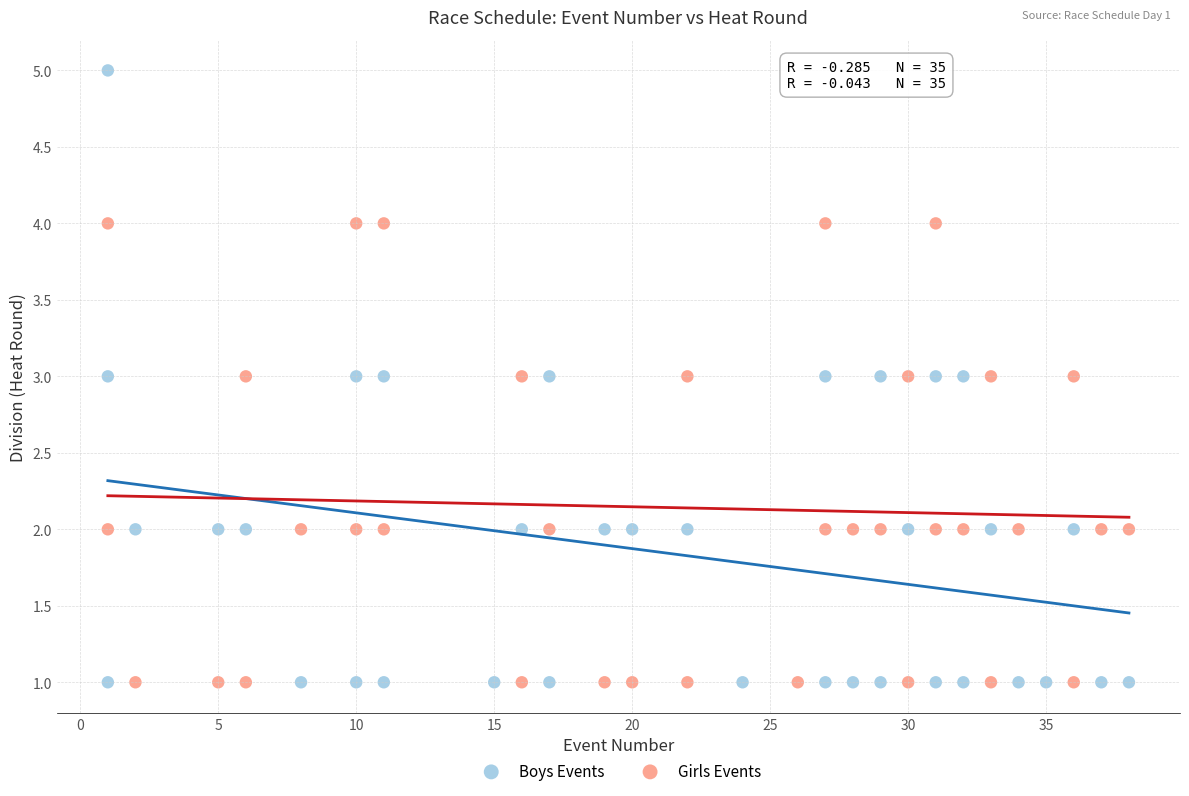

Which series has the largest Y range (max minus min)?

Boys Events